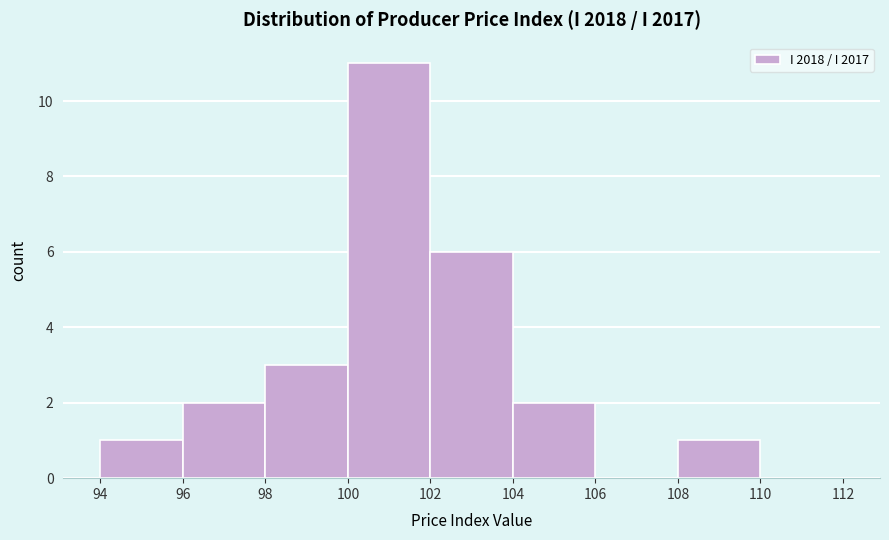

Reading left to right, list every bar in this chart as the range it spans on the x-axis followed by its height. The values are not printed on the chart, so give them approximately, as read against the axis.

94 to 96: 1
96 to 98: 2
98 to 100: 3
100 to 102: 11
102 to 104: 6
104 to 106: 2
106 to 108: 0
108 to 110: 1
110 to 112: 0